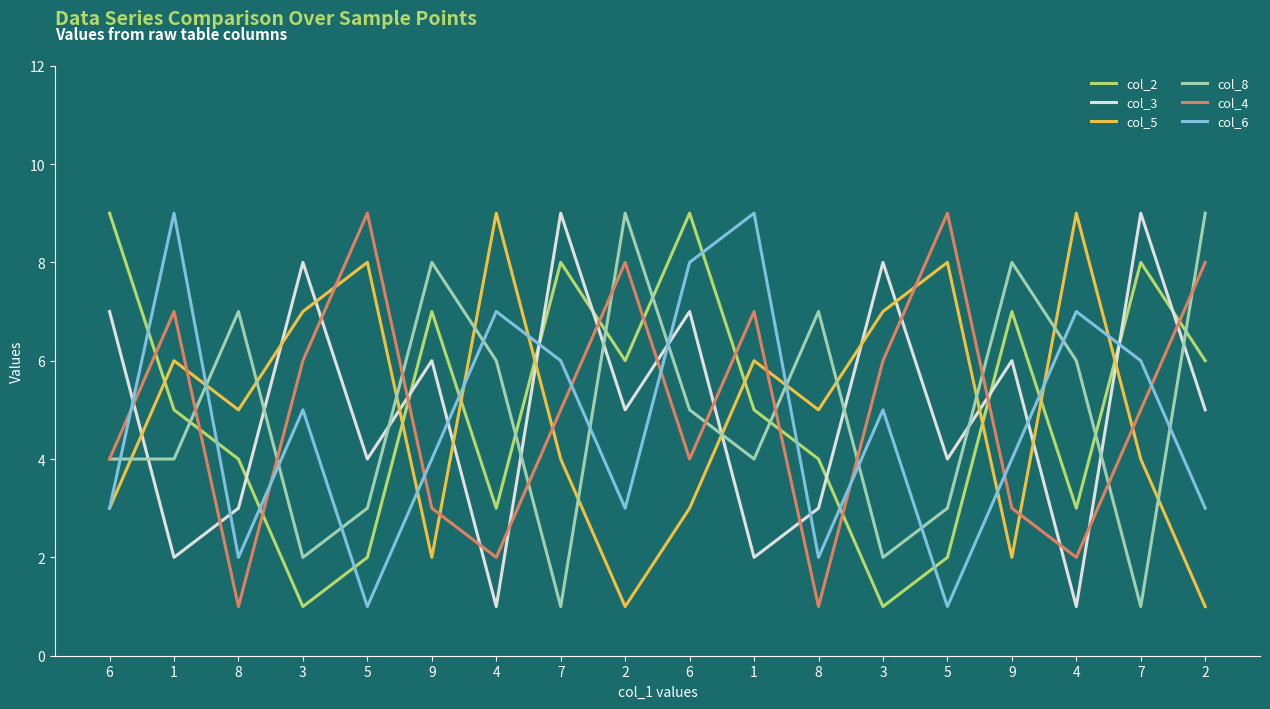

The col_2 series shows 3 at 1. True or false?

False